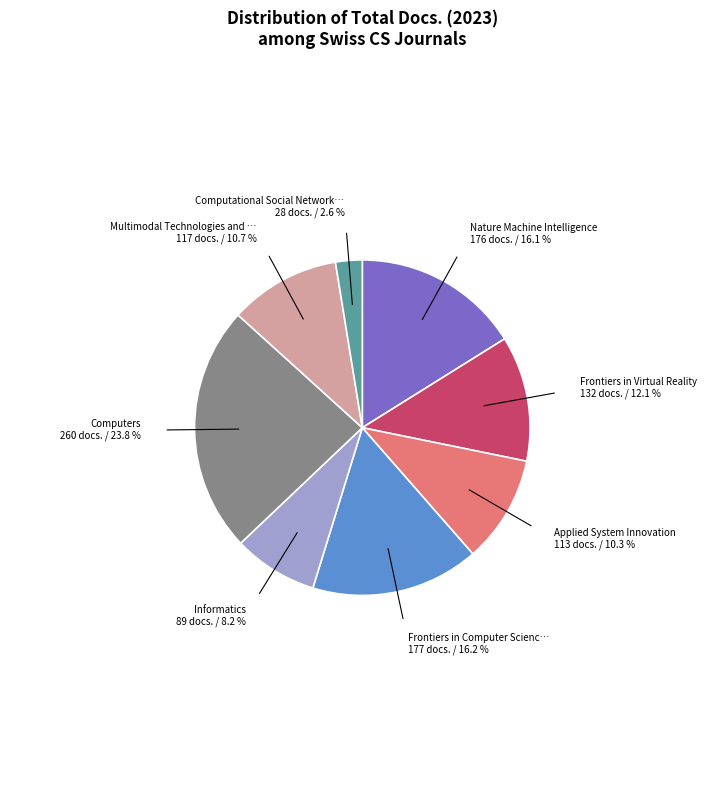

Is there any slice that represents more than half of the pie?

No